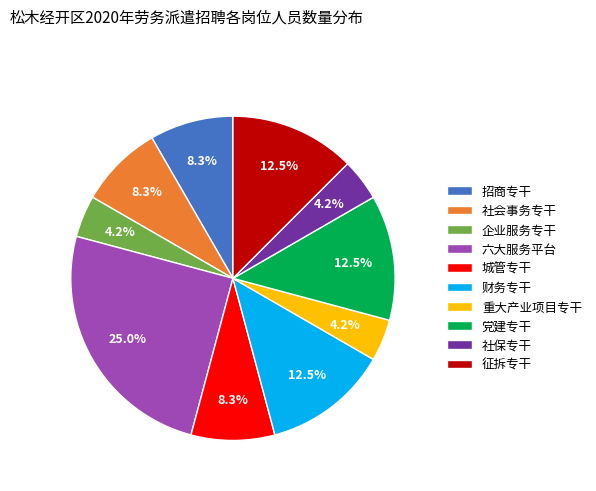

To the nearest percent, what is the difference between the 财务专干 and 社会事务专干 slice percentages?

4%